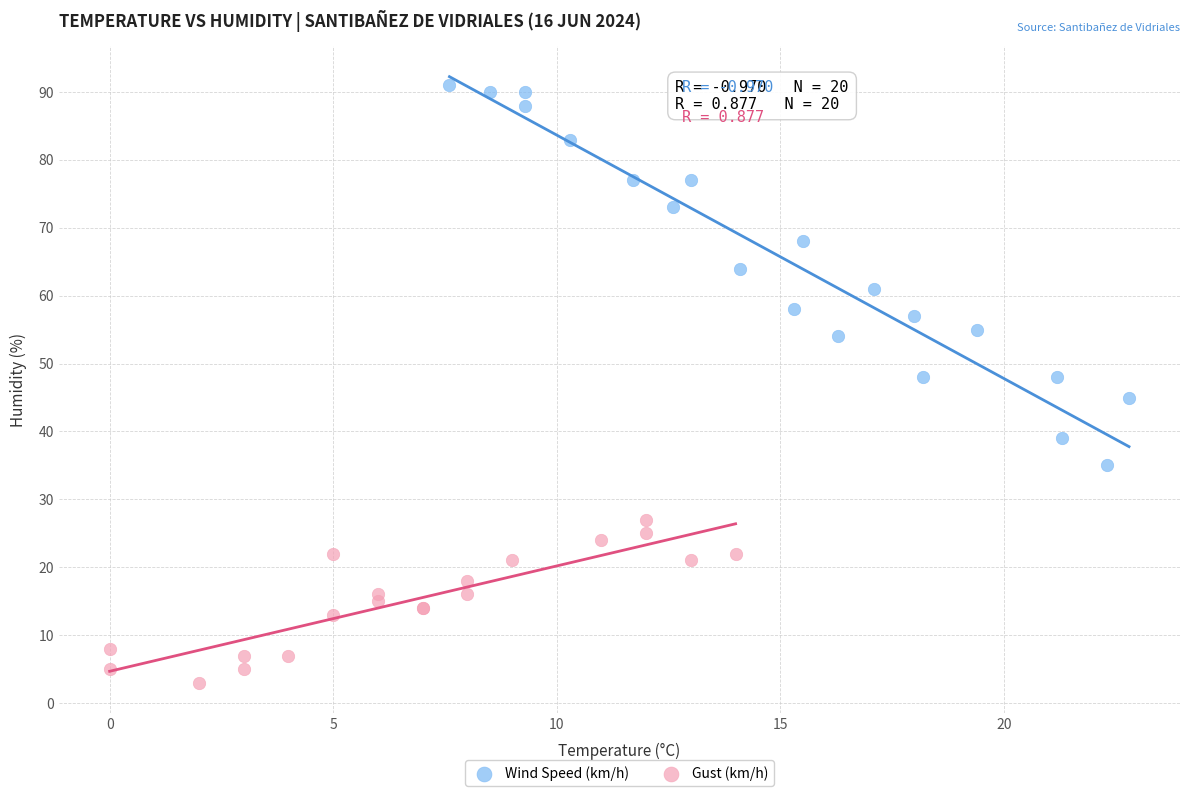

Which series contains the highest Y value?

Wind Speed (km/h)